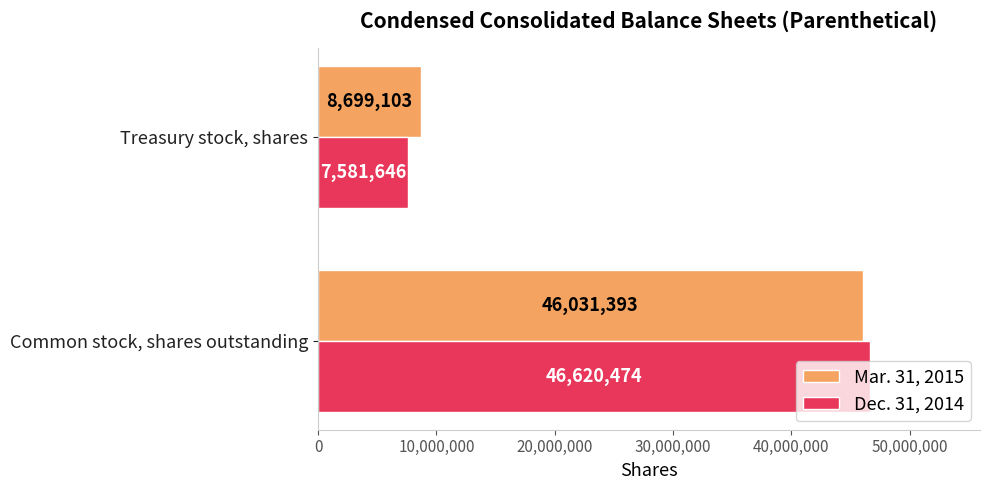

List the labels in order of Dec. 31, 2014 value, smallest first.

Treasury stock, shares, Common stock, shares outstanding